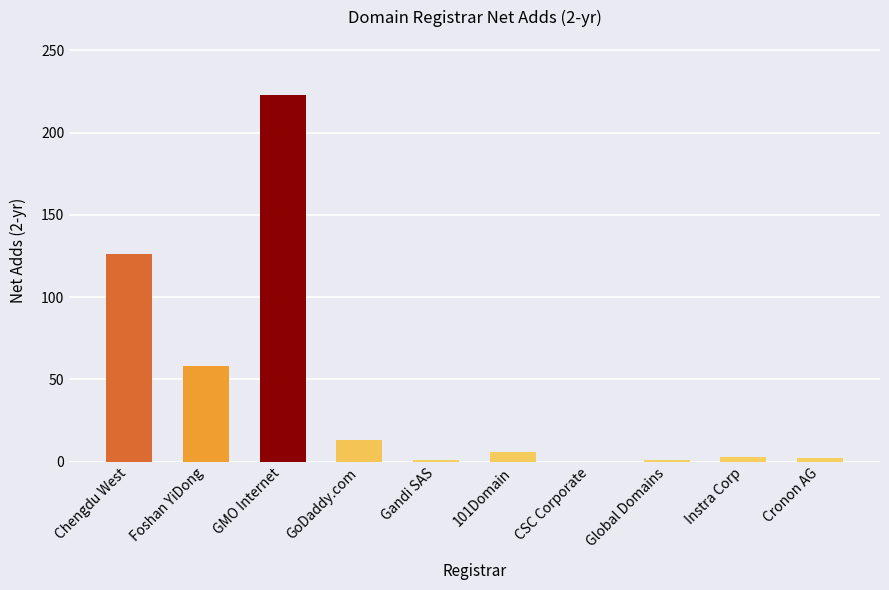

What is the sum of all values?

433